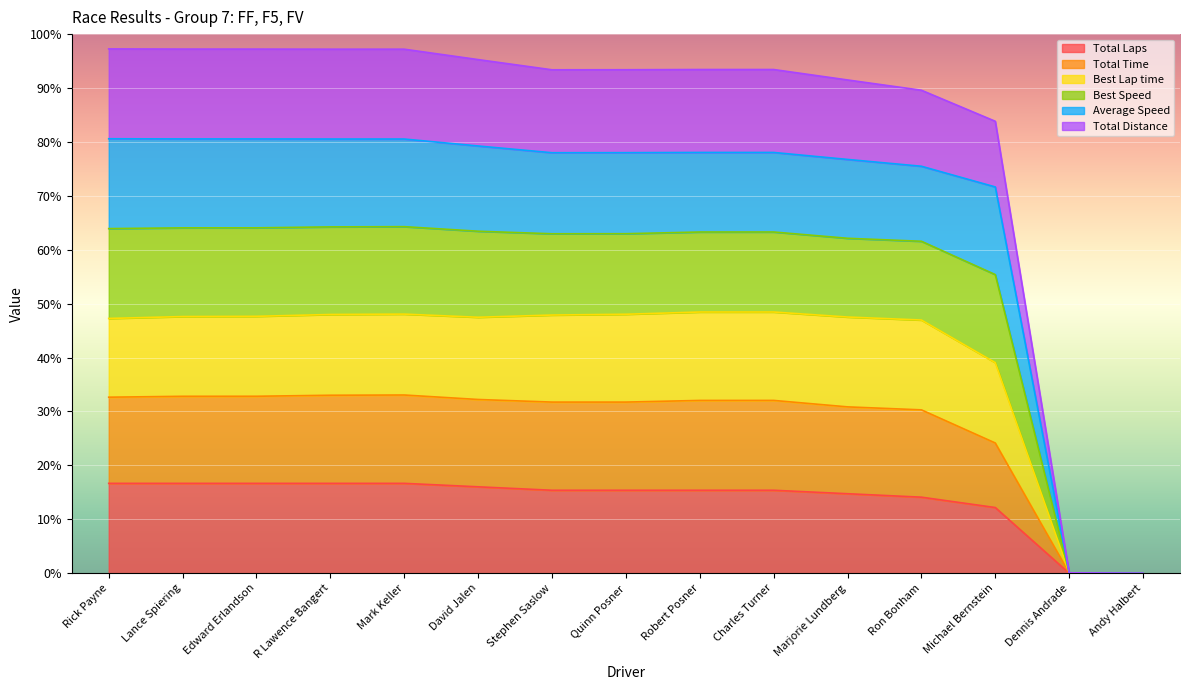

What are all the series names shown in the legend?

Total Laps, Total Time, Best Lap time, Best Speed, Average Speed, Total Distance